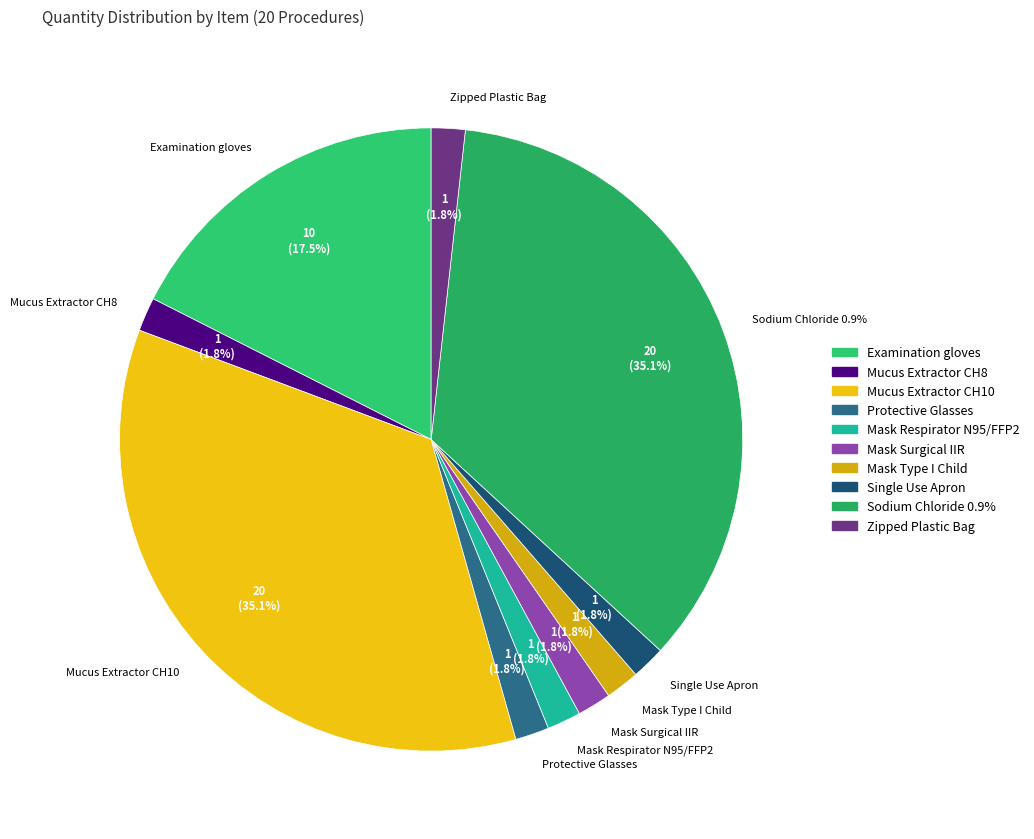

To the nearest percent, what percentage of the pie is Mask Respirator N95/FFP2?

2%